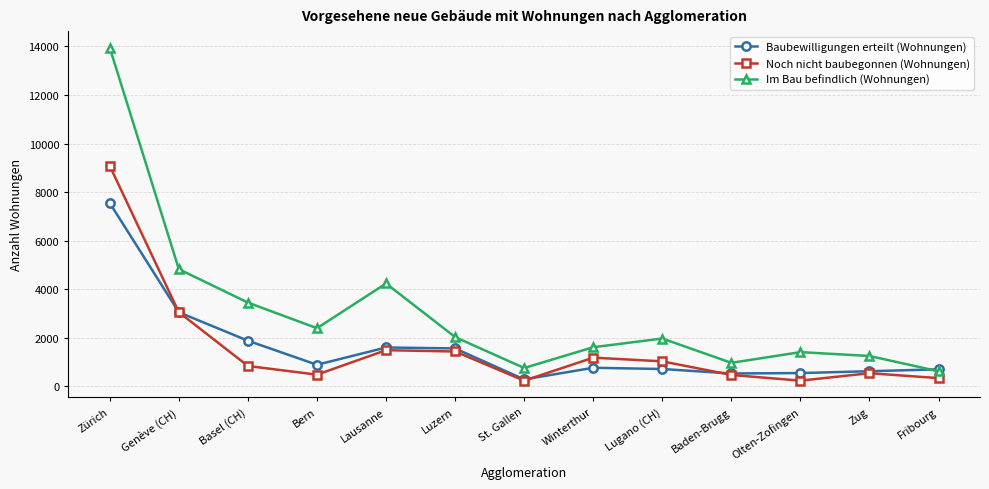

What is the difference between the highest and lowest values at Zürich?

6394